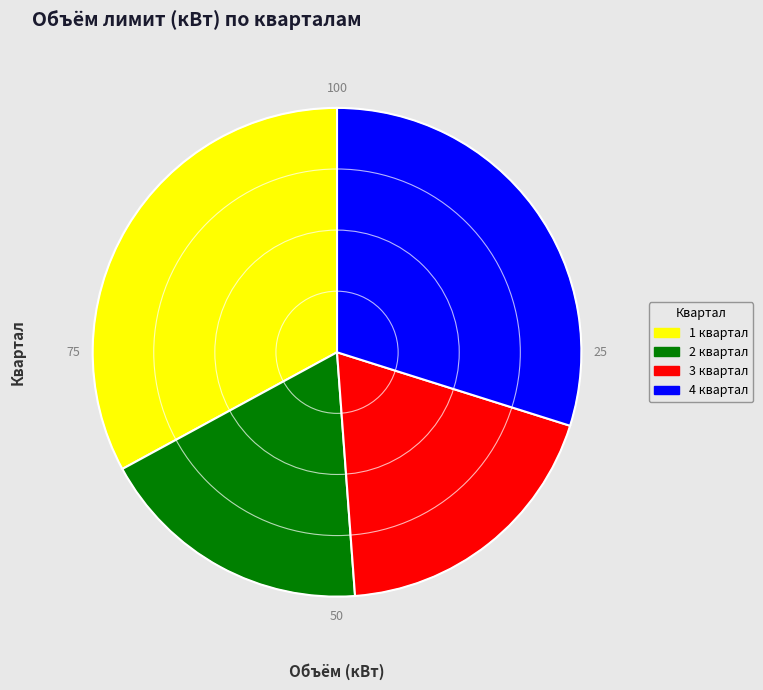

Rank the categories by value from highest to lowest.

1 квартал, 4 квартал, 3 квартал, 2 квартал